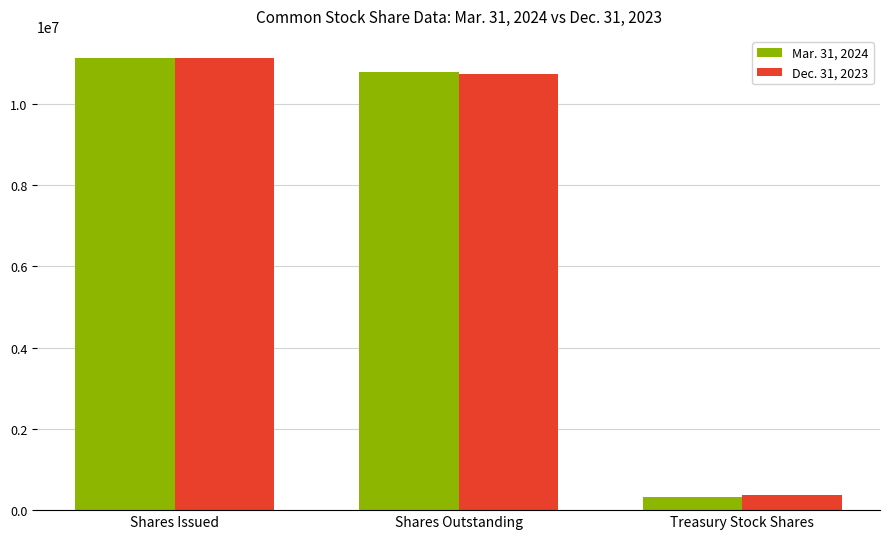

Count the number of data series in this chart.

2